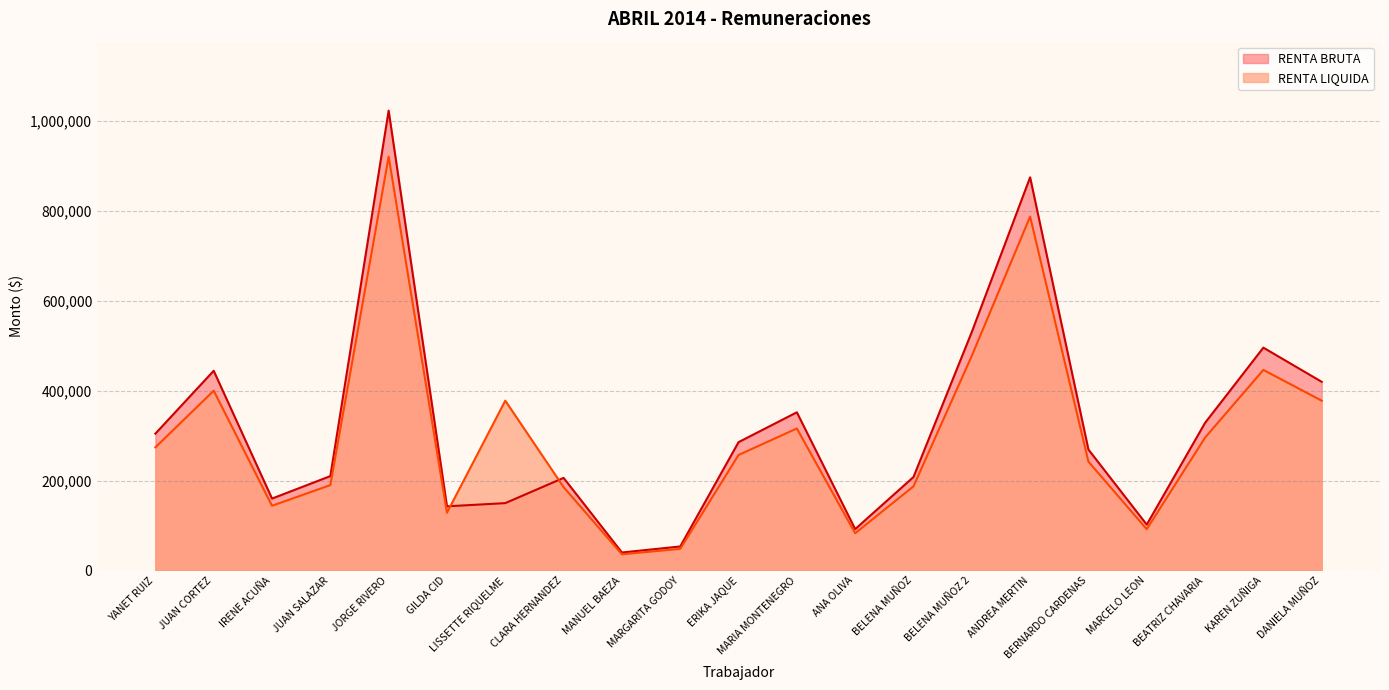

Where is RENTA LIQUIDA nearest to the value 478520?

BELENA MUÑOZ 2